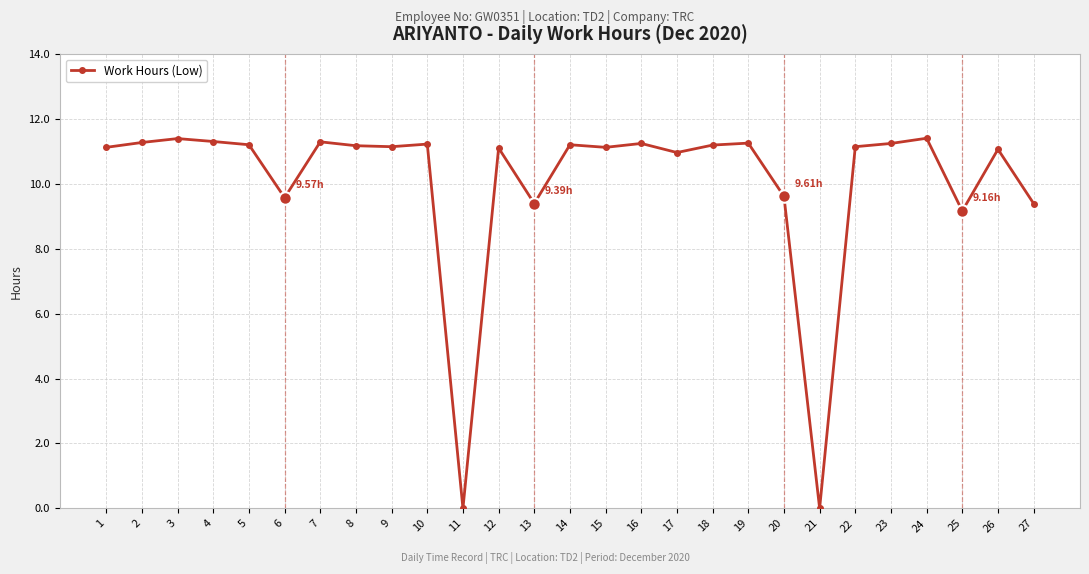

The value at 14 is 16.6. True or false?

False